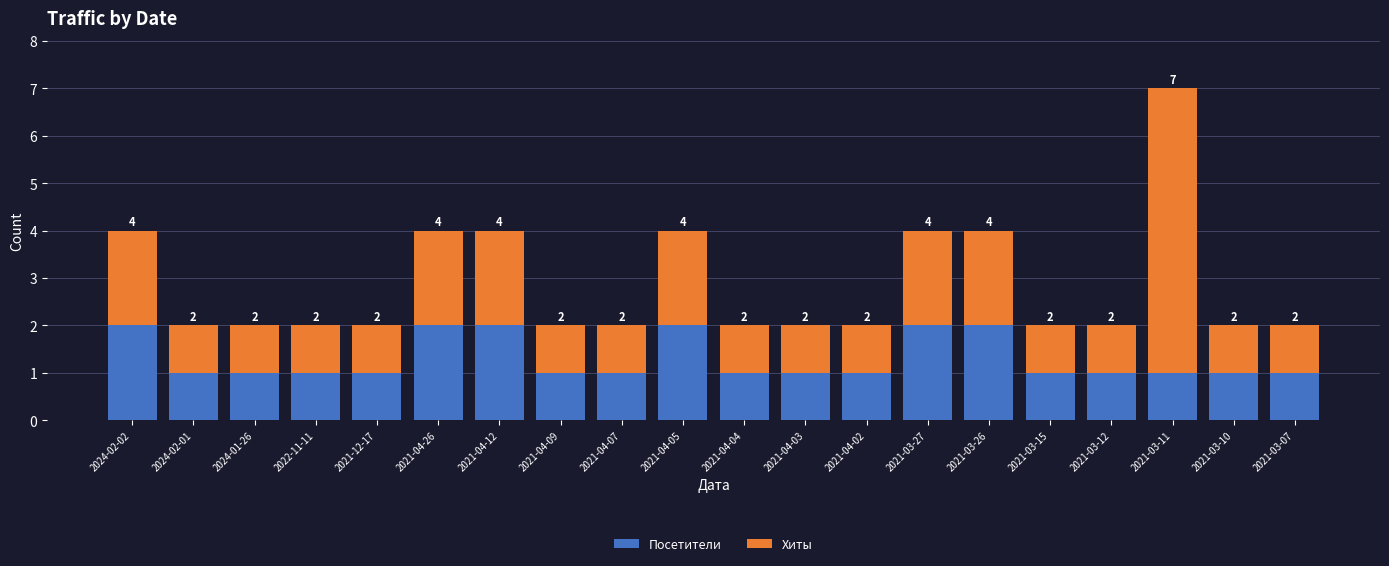

What are all the series names shown in the legend?

Посетители, Хиты